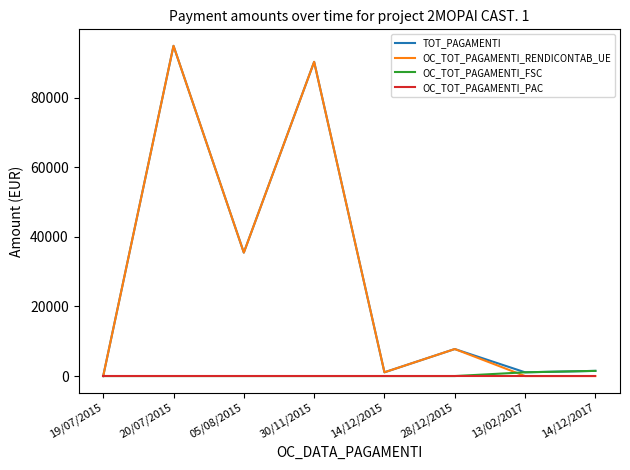

Where is TOT_PAGAMENTI nearest to the value 47441?

05/08/2015